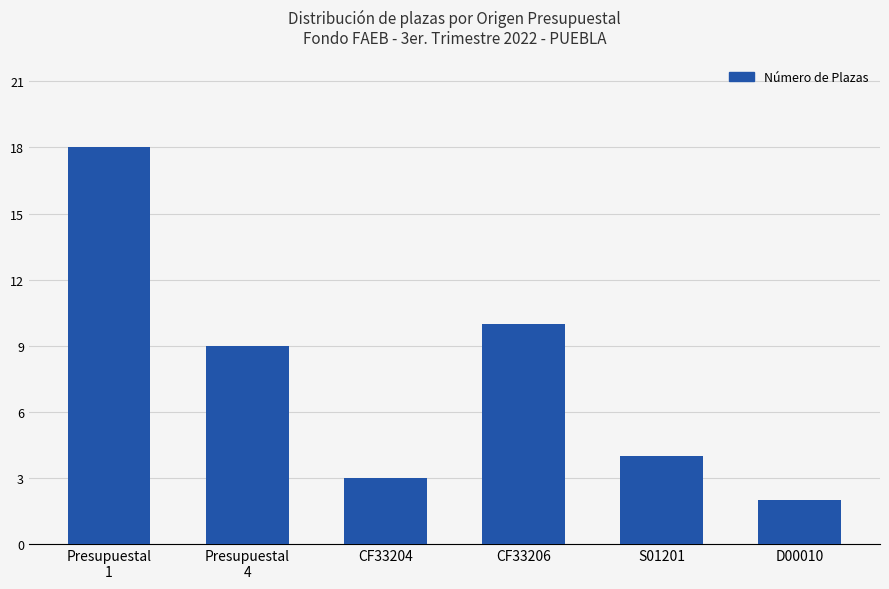

List the labels in order of value, smallest first.

D00010, CF33204, S01201, Presupuestal
4, CF33206, Presupuestal
1